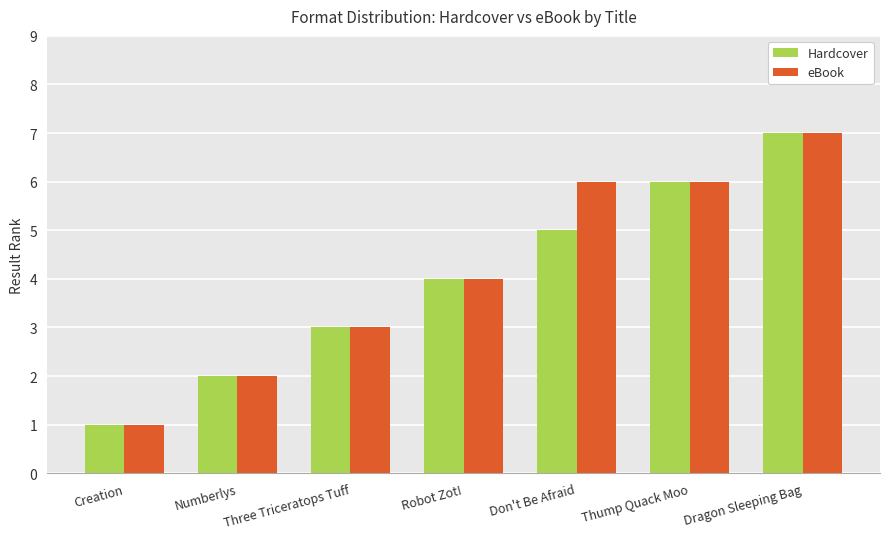

Rank the series by their average value, from lowest to highest.

Hardcover, eBook